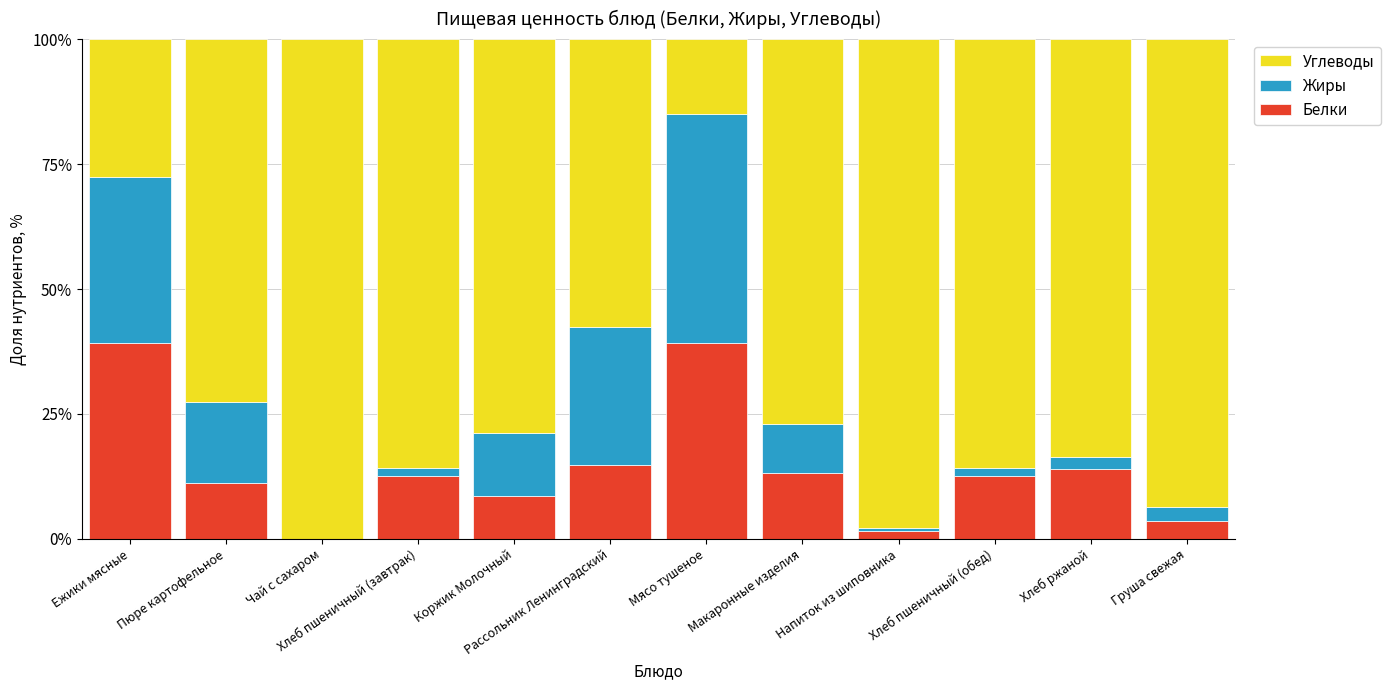

What is the highest value of the Белки series?

39.3